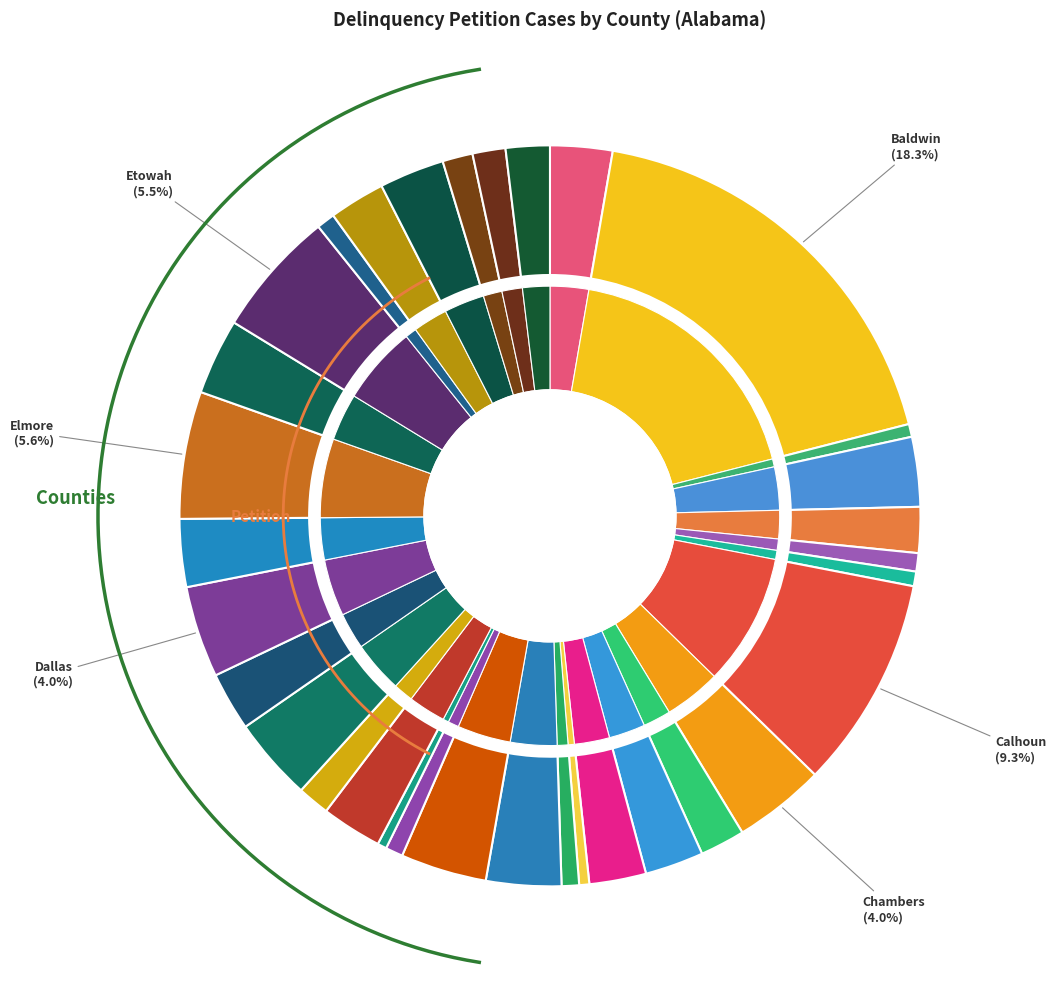

To the nearest percent, what percentage of the pie is Chilton?

3%